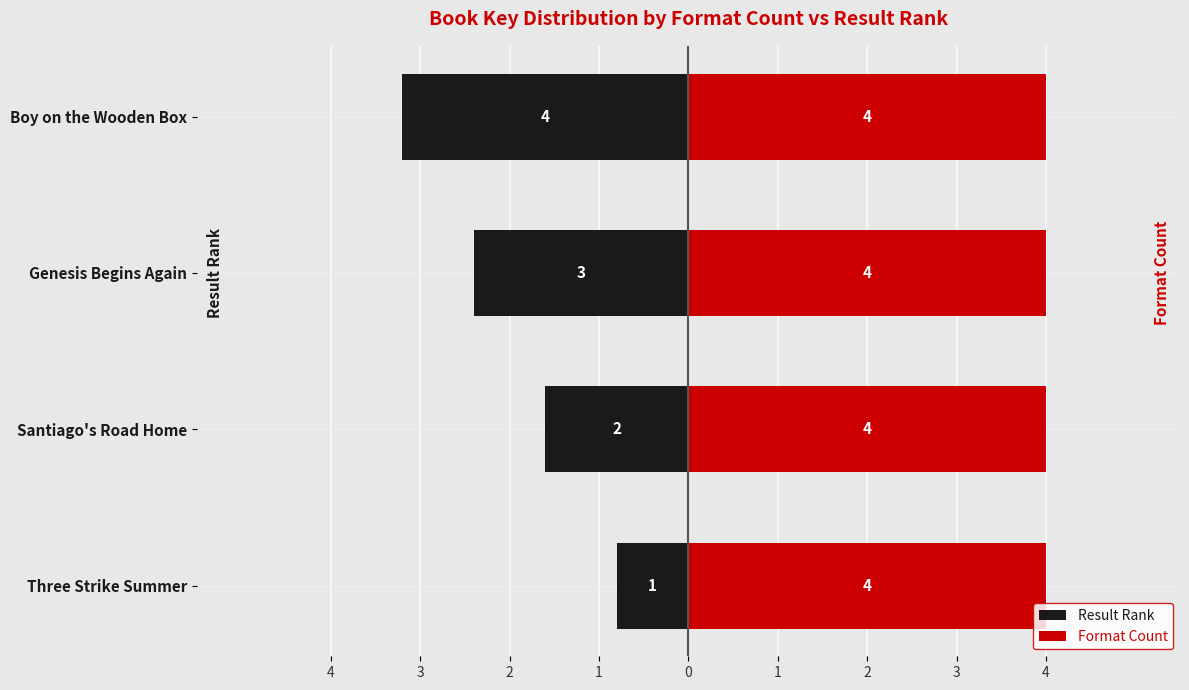

The value of Result Rank at 1 is -3.2. True or false?

True